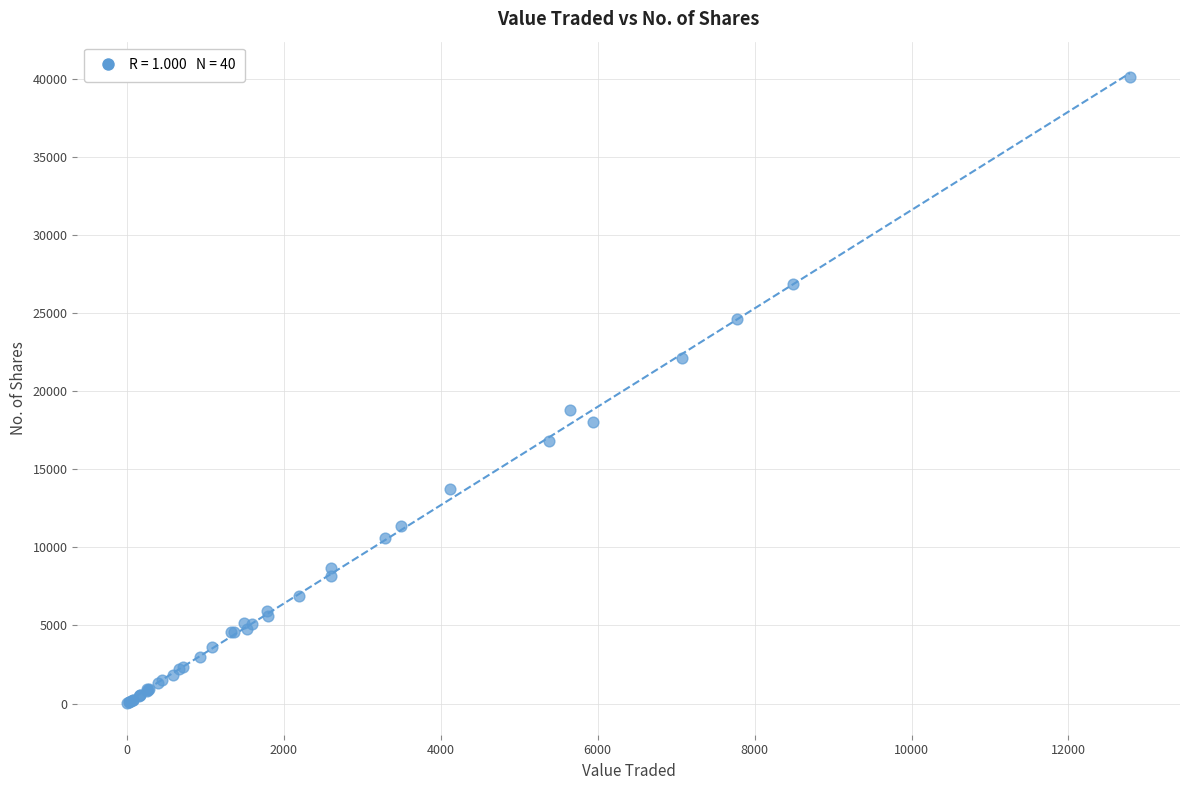

What Y value in the scatter plot is closest to 20069?

18800